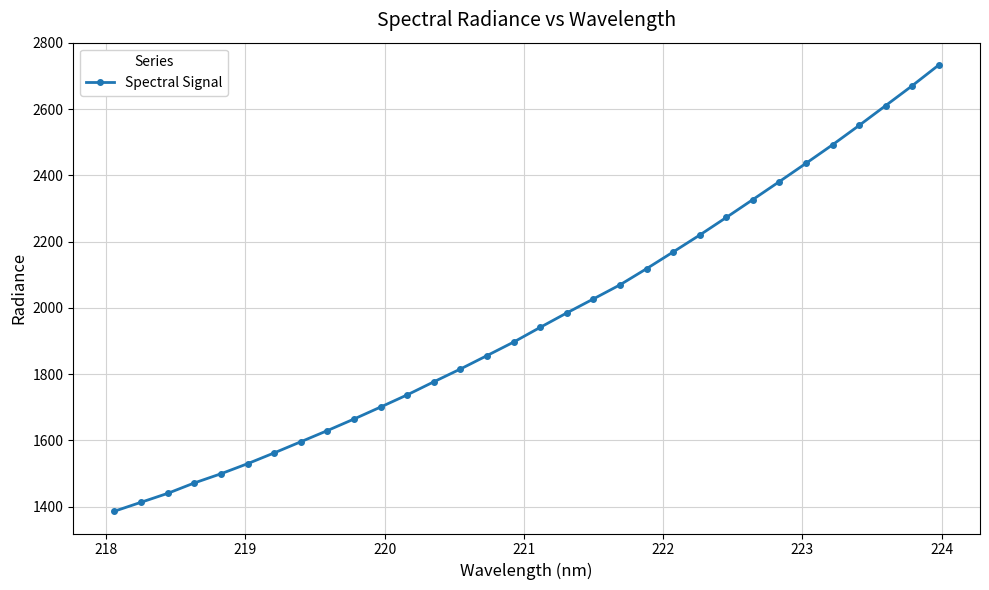

What is the average value?

1968.1